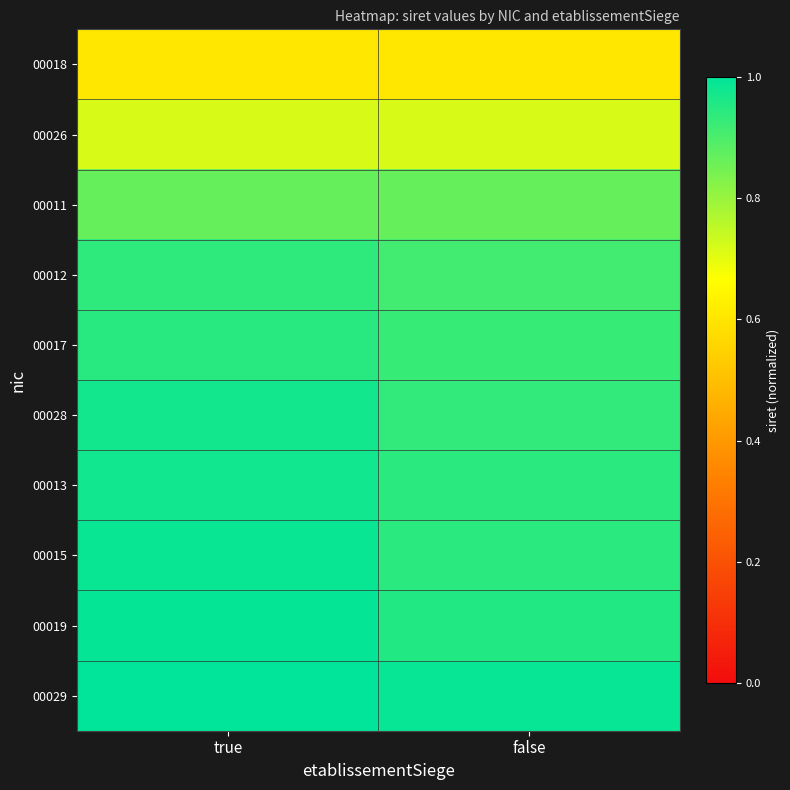

Reading left to right, what are all the values shown in this chart?

00018: true=0.6	false=0.6
00026: true=0.7	false=0.7
00011: true=0.9	false=0.9
00012: true=0.9	false=0.9
00017: true=0.9	false=0.9
00028: true=1.0	false=0.9
00013: true=1.0	false=0.9
00015: true=1.0	false=0.9
00019: true=1.0	false=1.0
00029: true=1.0	false=1.0